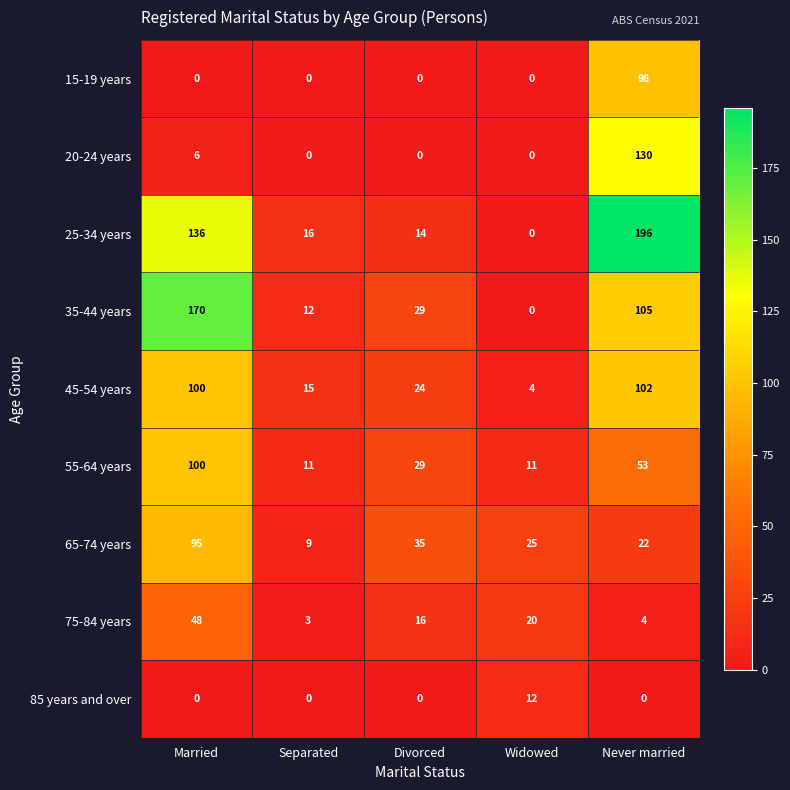

Rank the series by their maximum value, from highest to lowest.

25-34 years, 35-44 years, 20-24 years, 45-54 years, 55-64 years, 15-19 years, 65-74 years, 75-84 years, 85 years and over